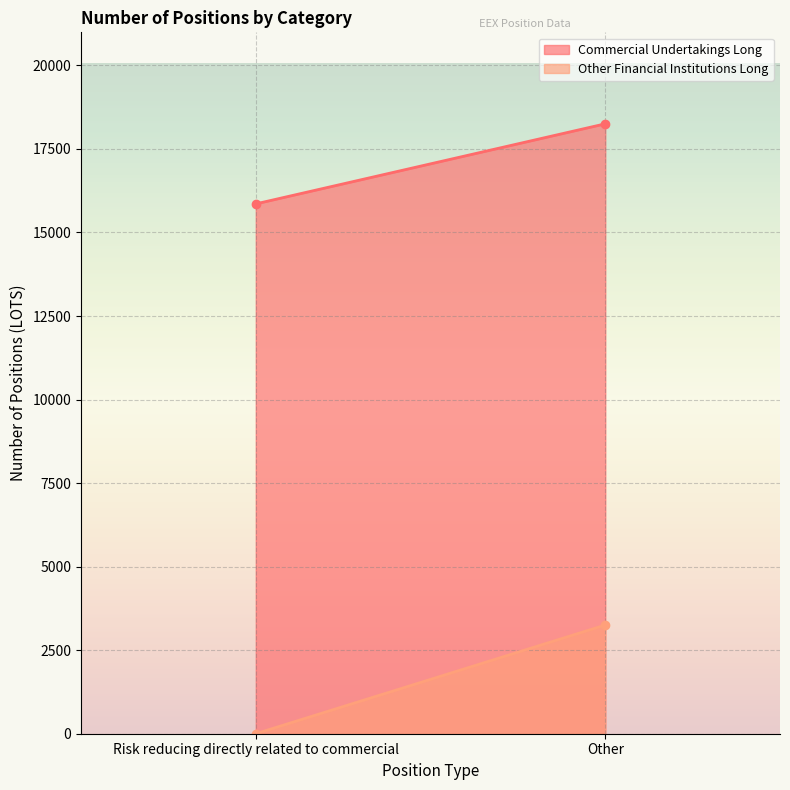

Rank the series by their average value, from highest to lowest.

Commercial Undertakings Long, Other Financial Institutions Long